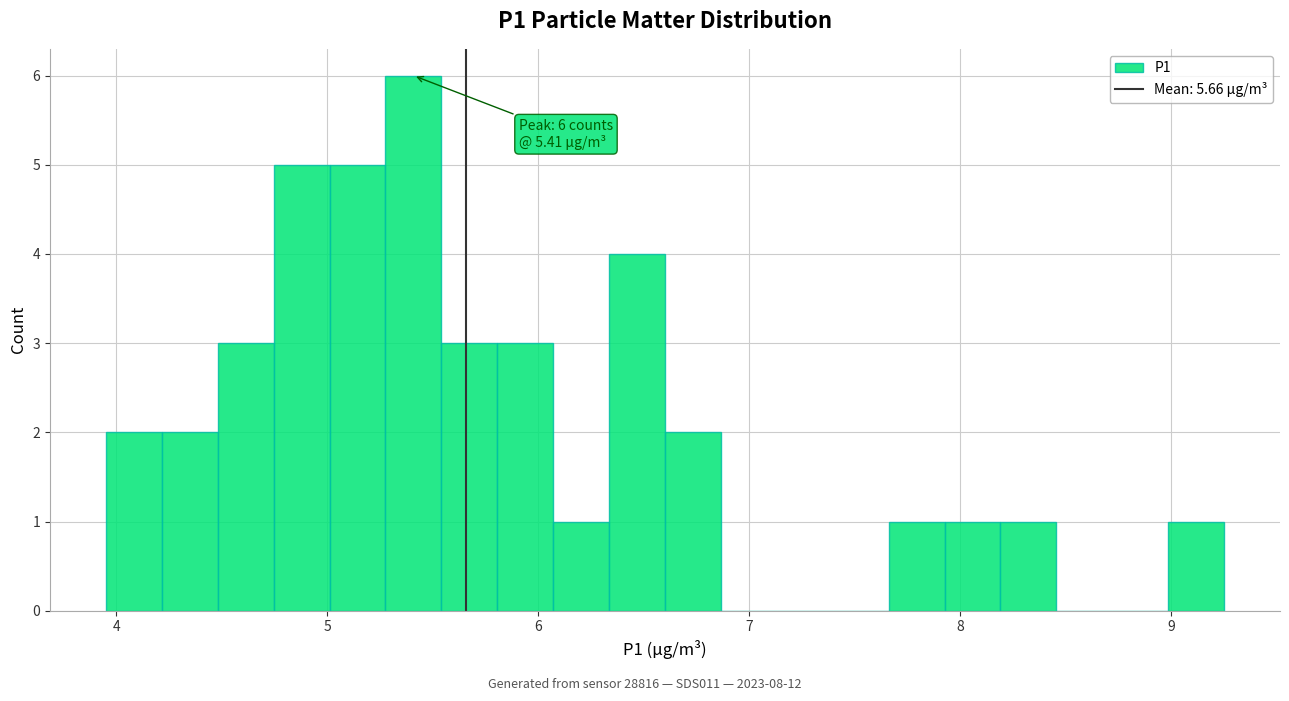

Read against the x-axis, roughly where is the centre of the tallest bar?

5.4